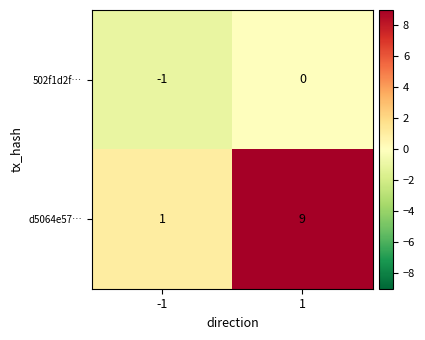

Is the value of d5064e57… at -1 greater than the value of 502f1d2f… at -1?

Yes